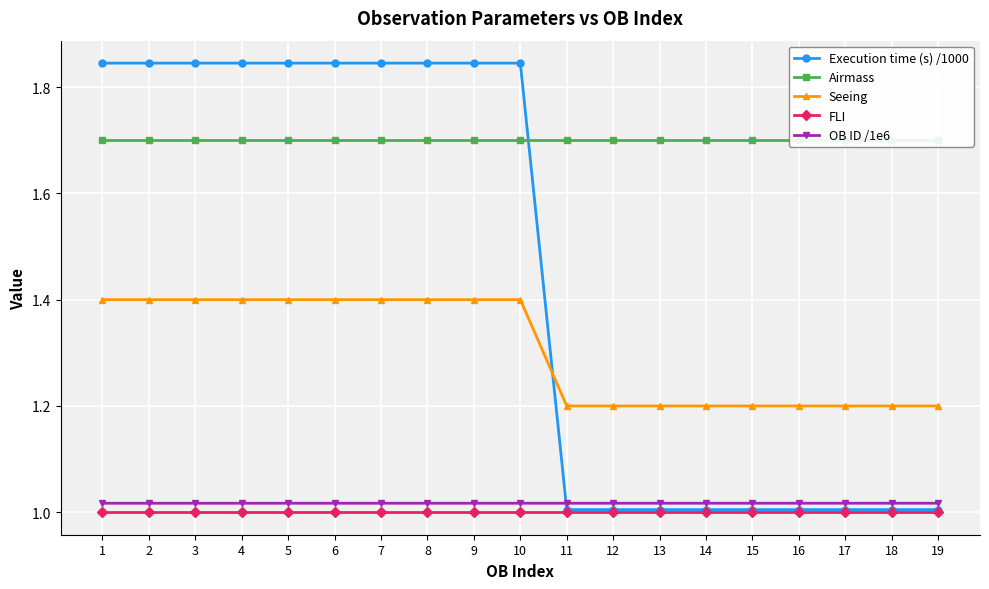

True or false: Airmass has more than 1 interior local peaks.

False